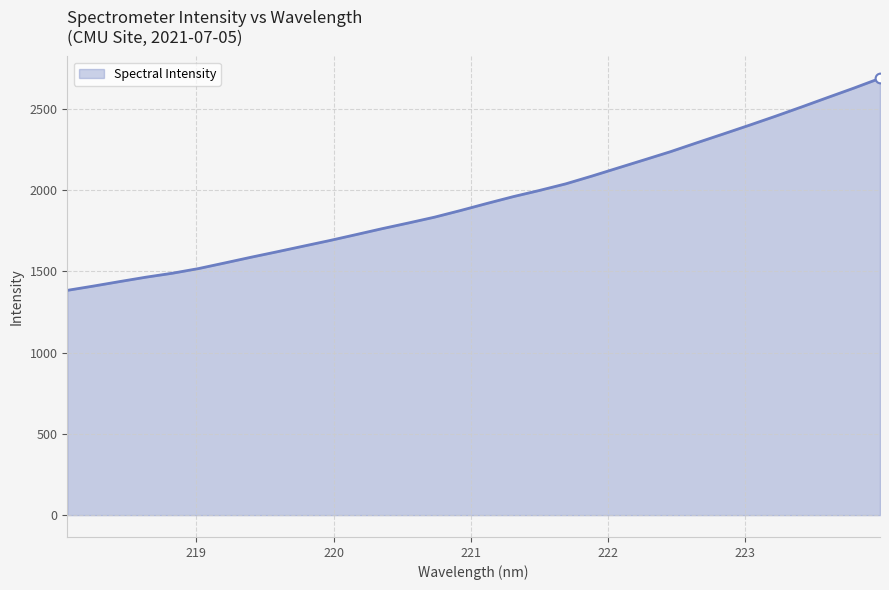

What is the minimum value shown in the chart?

1383.9